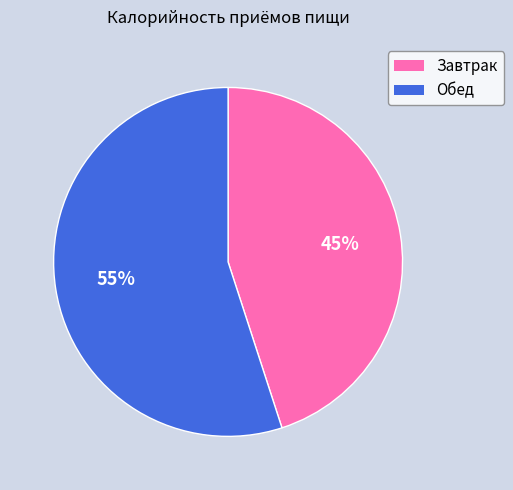

Count the number of slices in the pie.

2